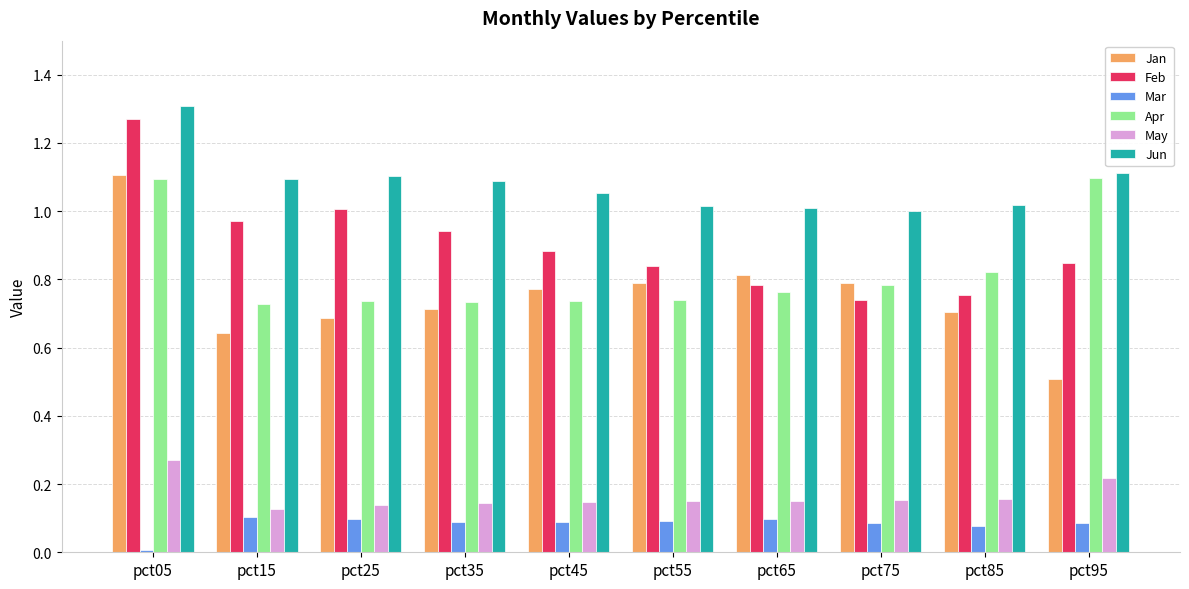

At which category does the chart reach its minimum across all series?

pct05